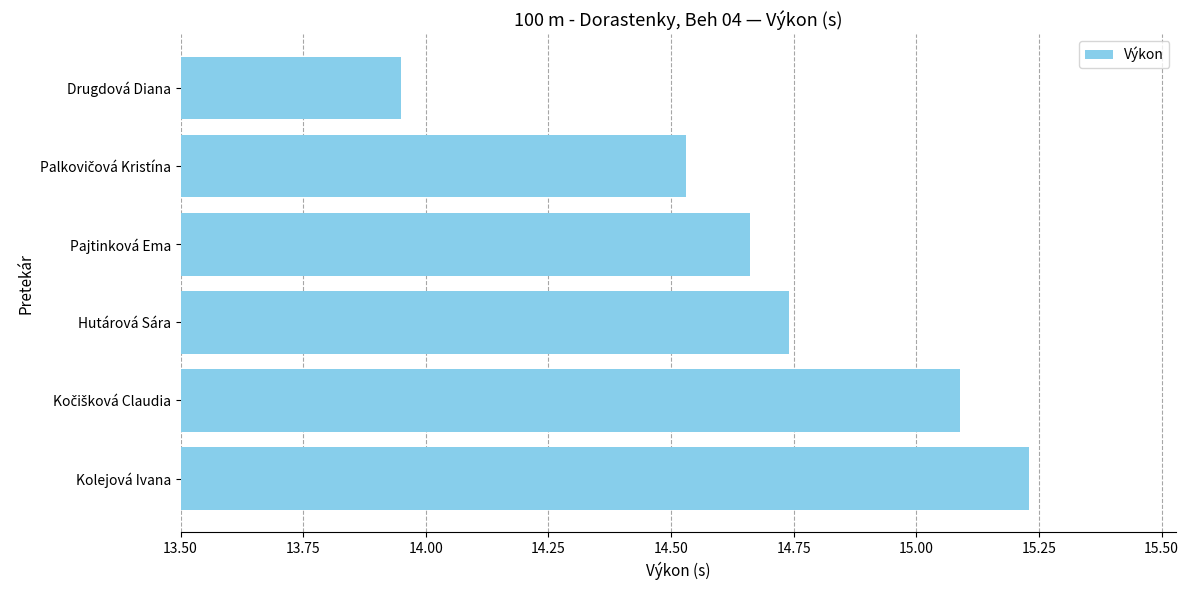

What is the label of the 1st bar from the bottom?

Kolejová Ivana